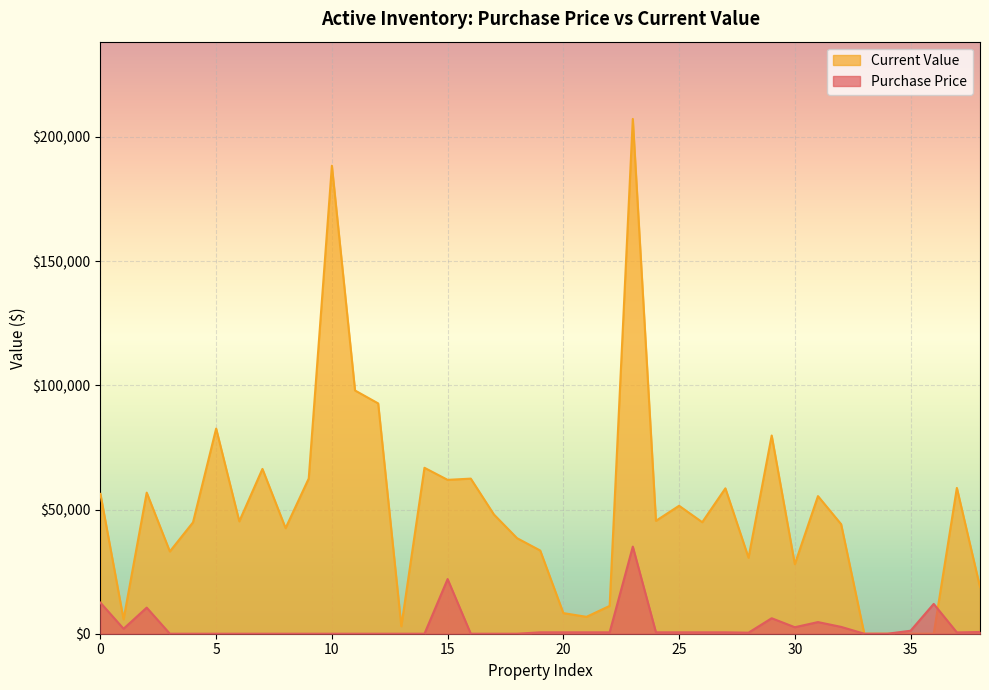

What is the label of the 32nd point from the right?

Herkimer